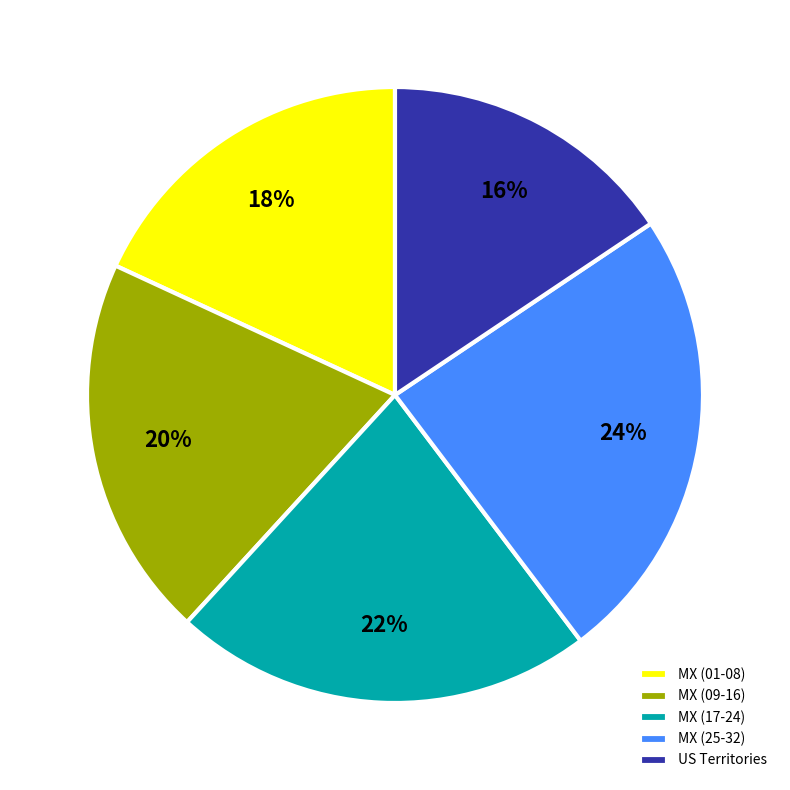

Approximately how many times larger is the value at MX (25-32) compared to MX (01-08)?

1.3